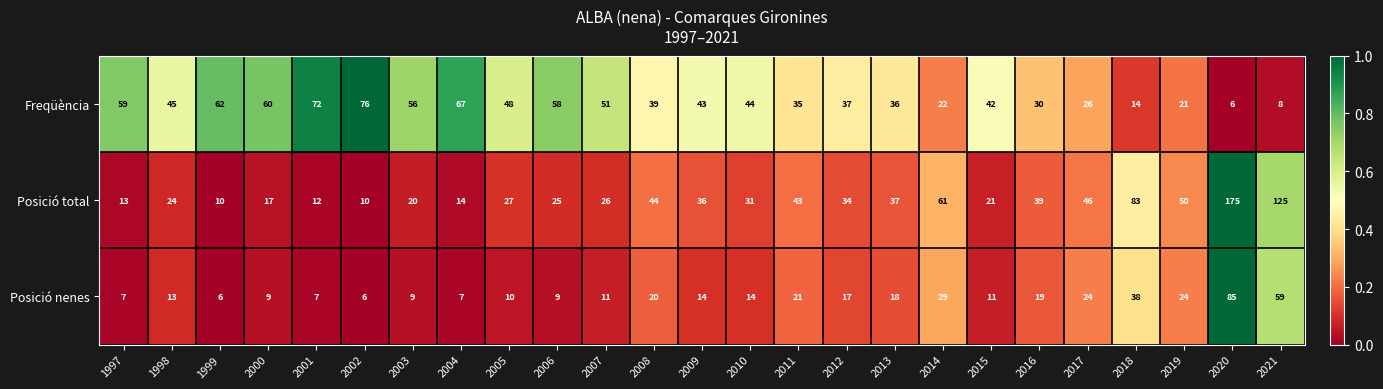

Which series has the largest total across all categories?

Freqüència